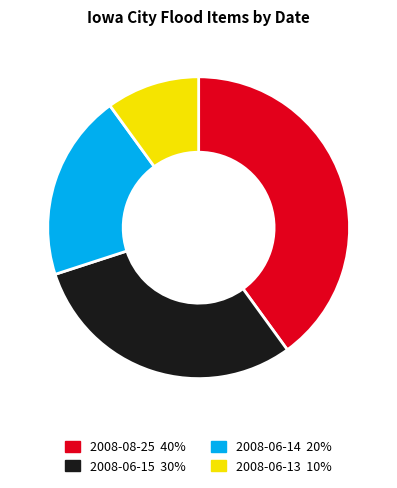

Count the number of slices in the pie.

4